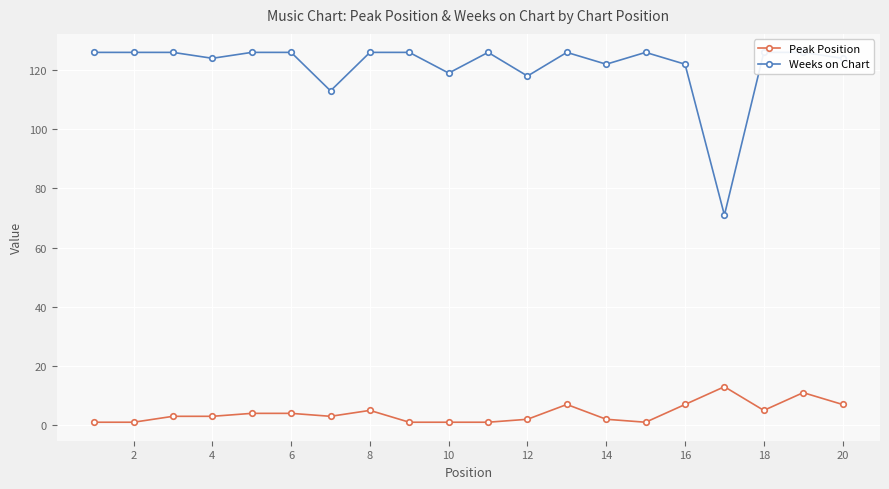

True or false: Peak Position has more than 0 points higher than both neighbors.

True